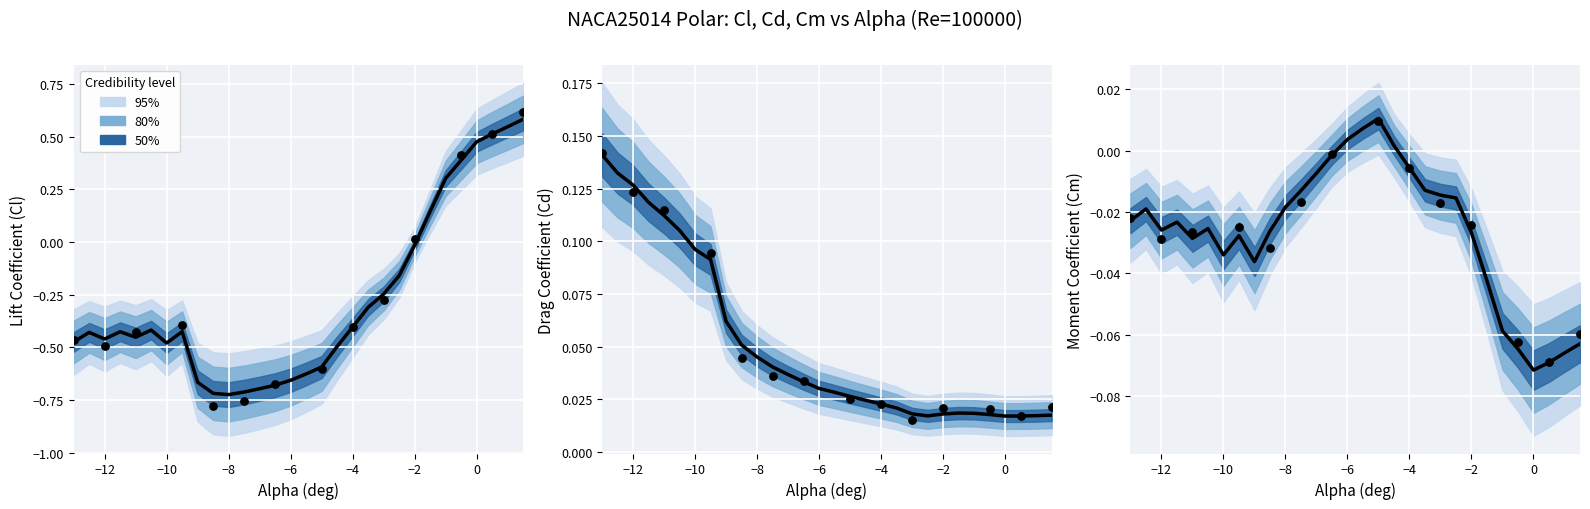

At how many categories does at least one series exceed 0?

30